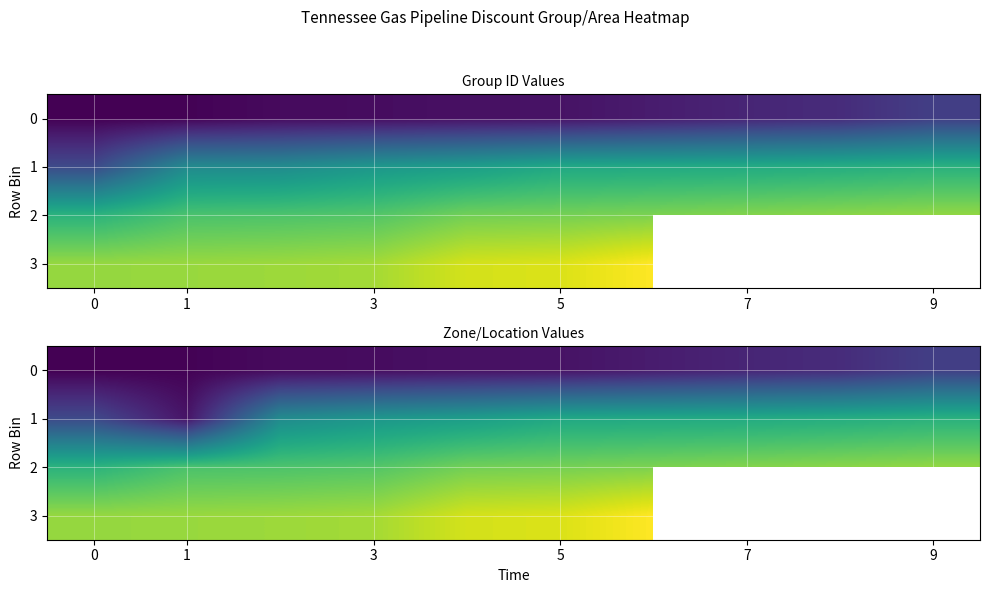

What is the sum of the 1 values at 3 and 1?

800167.0